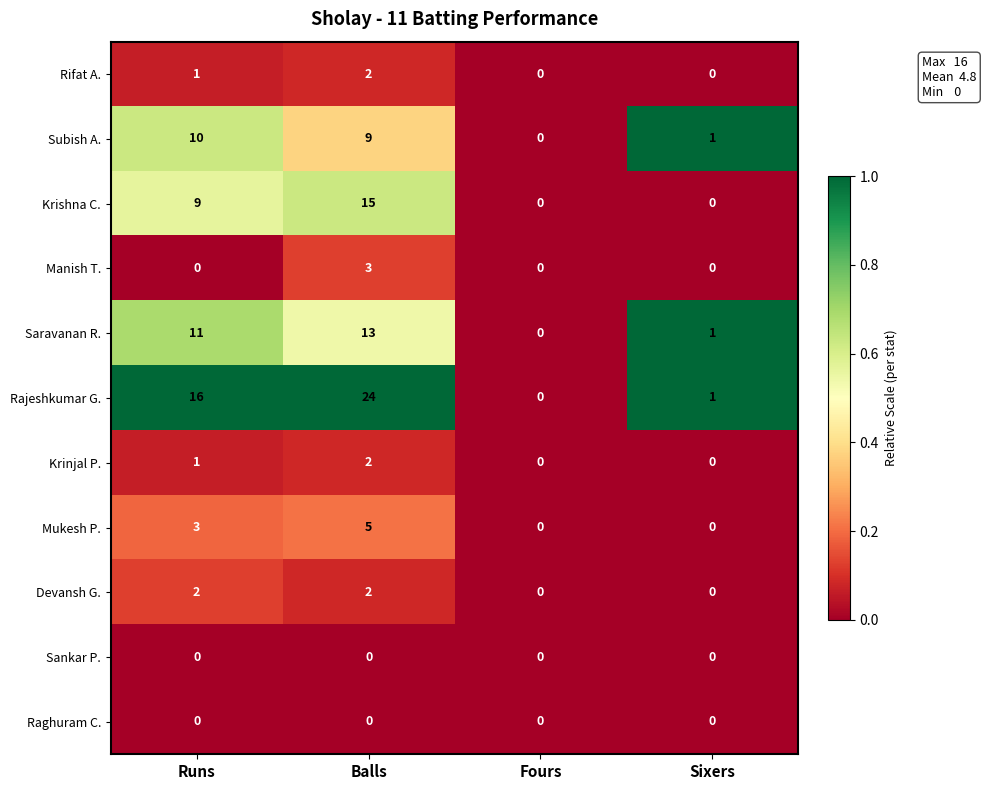

Where does the Subish A. series first go above 9?

Runs